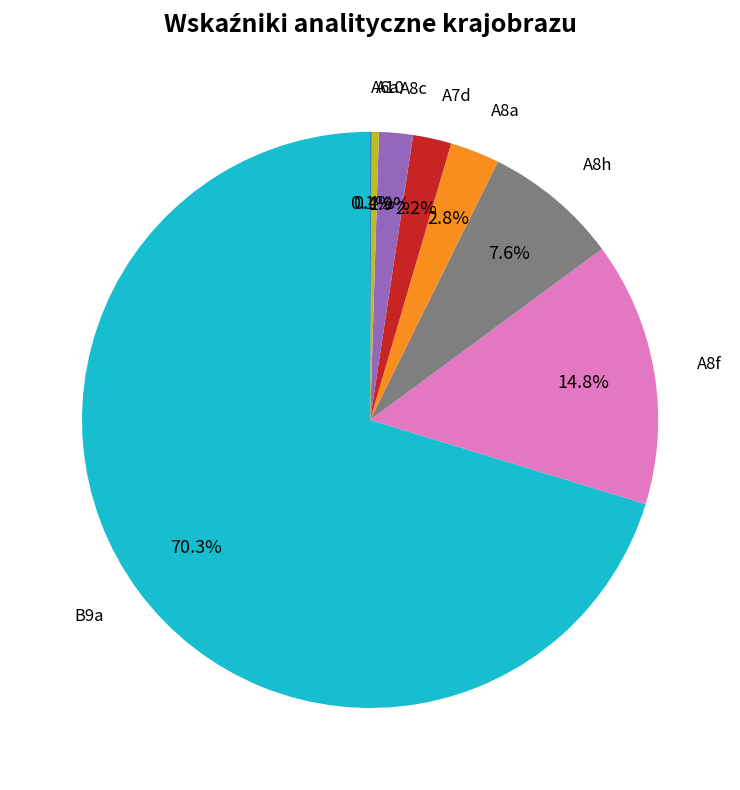

Is there a majority slice in this chart?

Yes